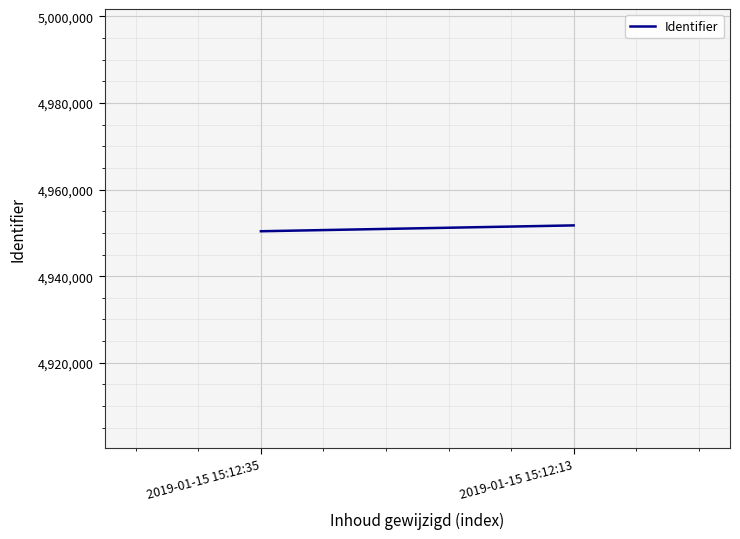

Which has a higher value, 2019-01-15 15:12:35 or 2019-01-15 15:12:13?

2019-01-15 15:12:13